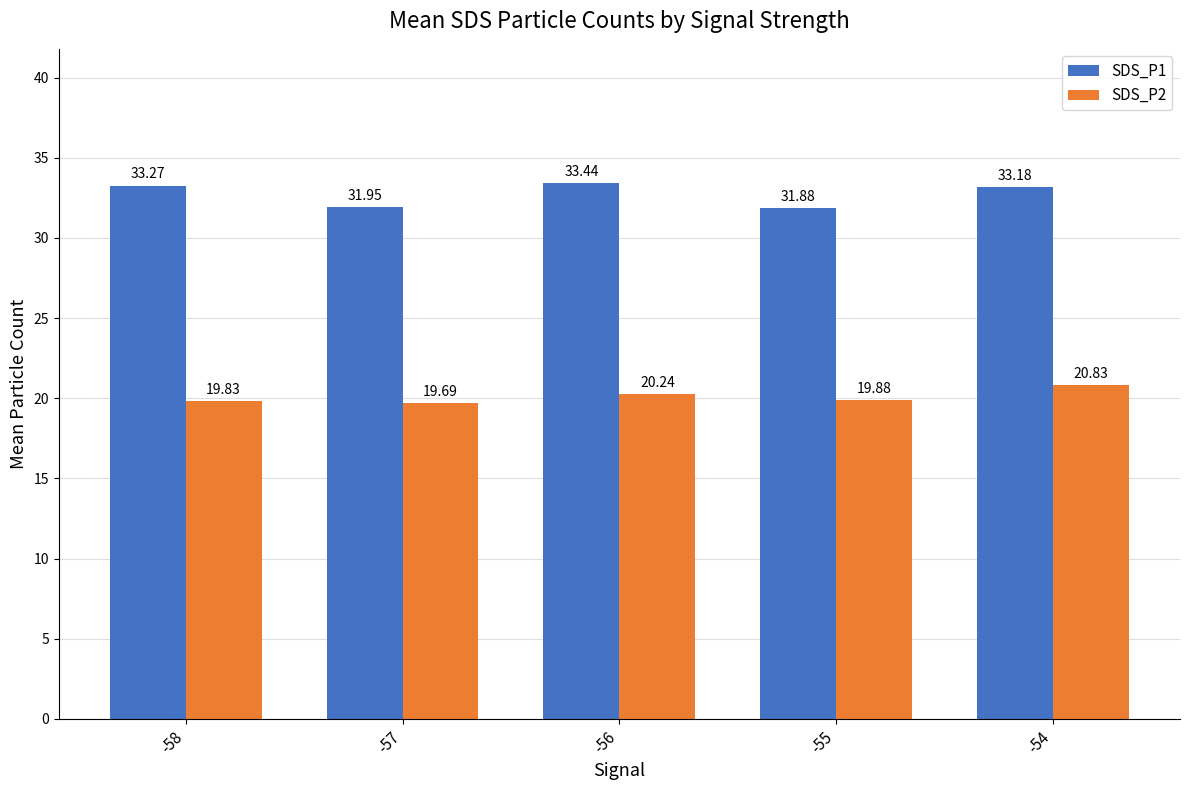

At how many categories does at least one series exceed 27?

5